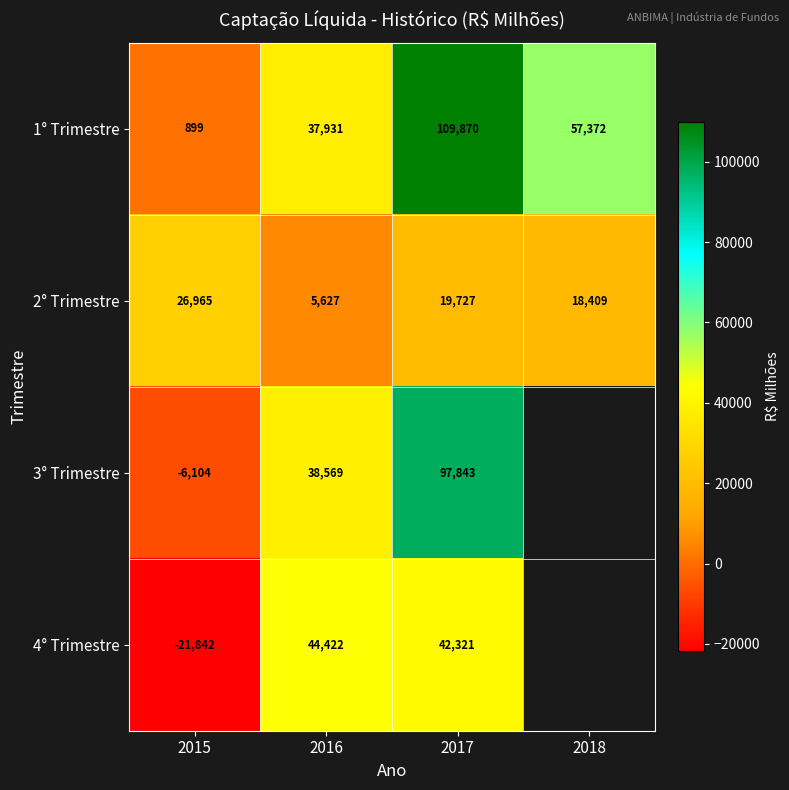

Is the value of 2° Trimestre at 2017 greater than the value of 4° Trimestre at 2017?

No